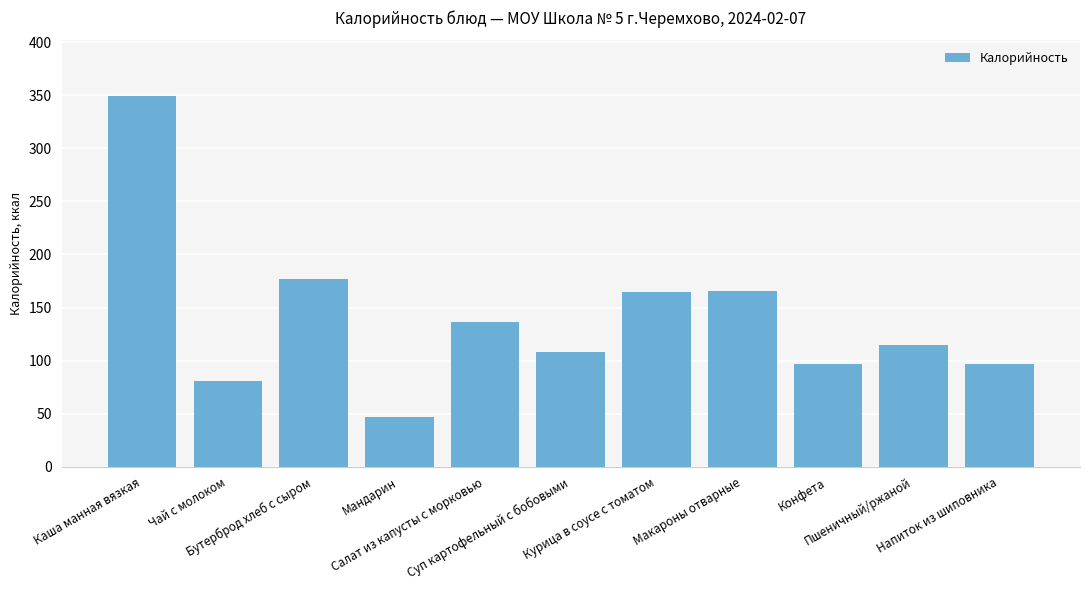

What is the average value?

139.8